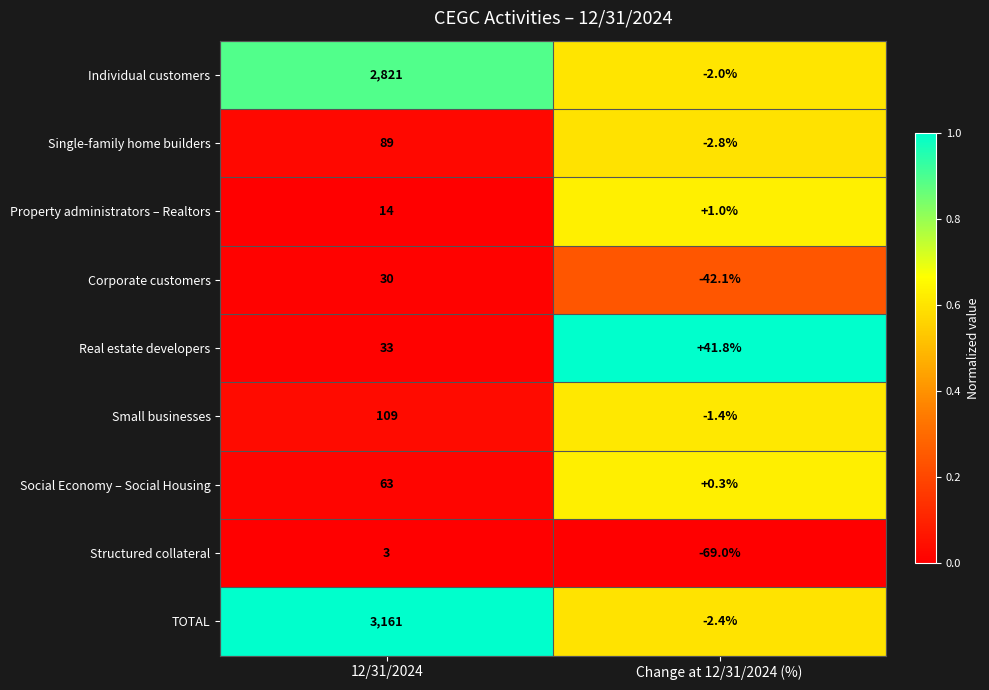

What is the difference between the Real estate developers values at Change at 12/31/2024 (%) and 12/31/2024?

8.8